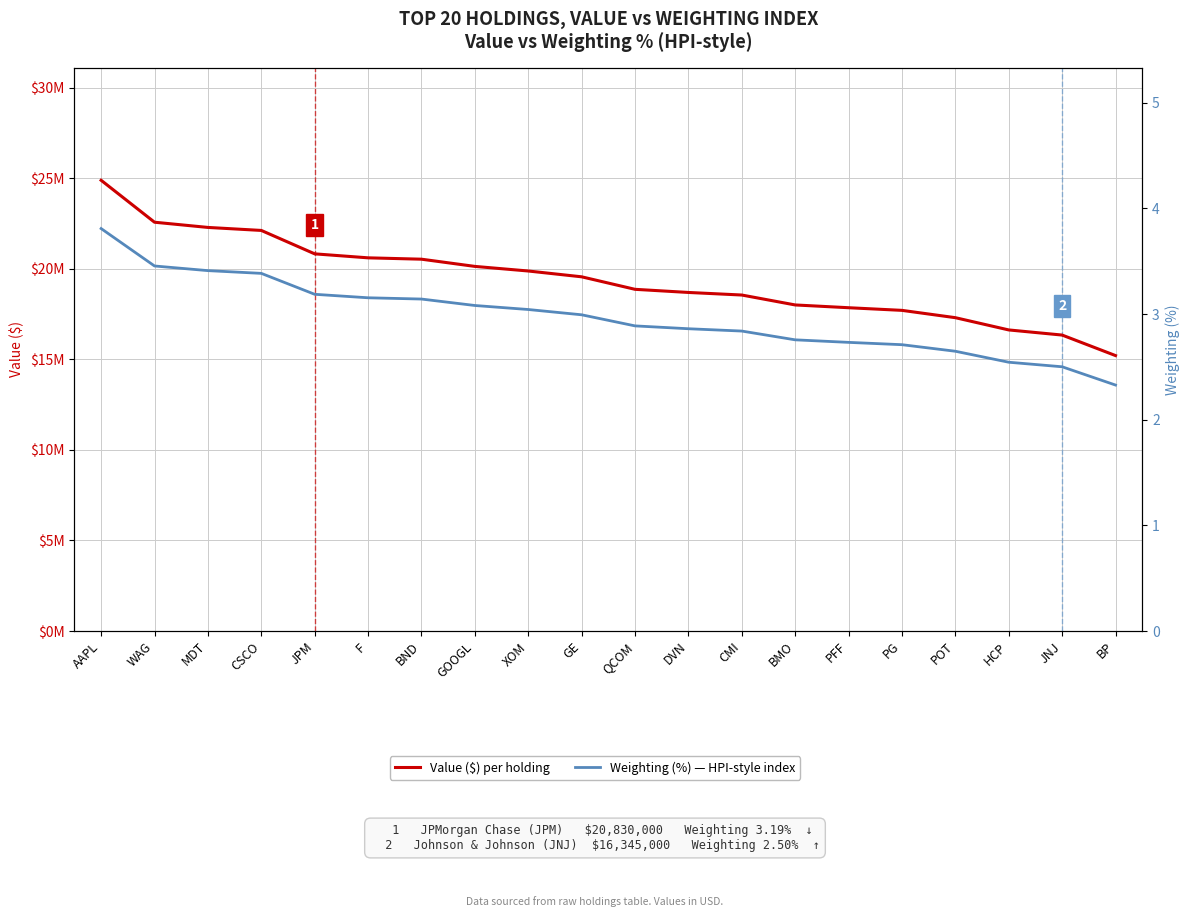

What is the maximum value shown in the chart?

24893000.0